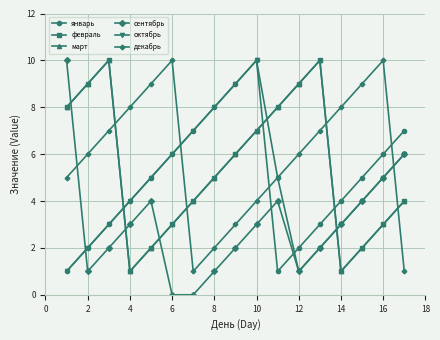

How many interior local peaks does the февраль series have?

2